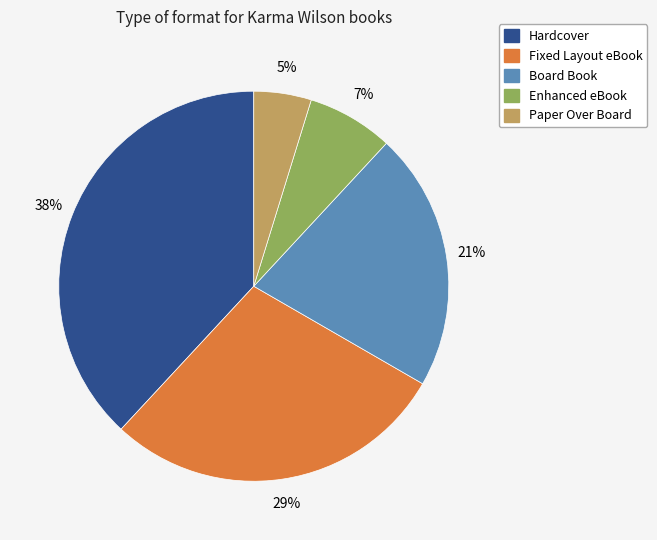

Which has a higher value, Board Book or Fixed Layout eBook?

Fixed Layout eBook